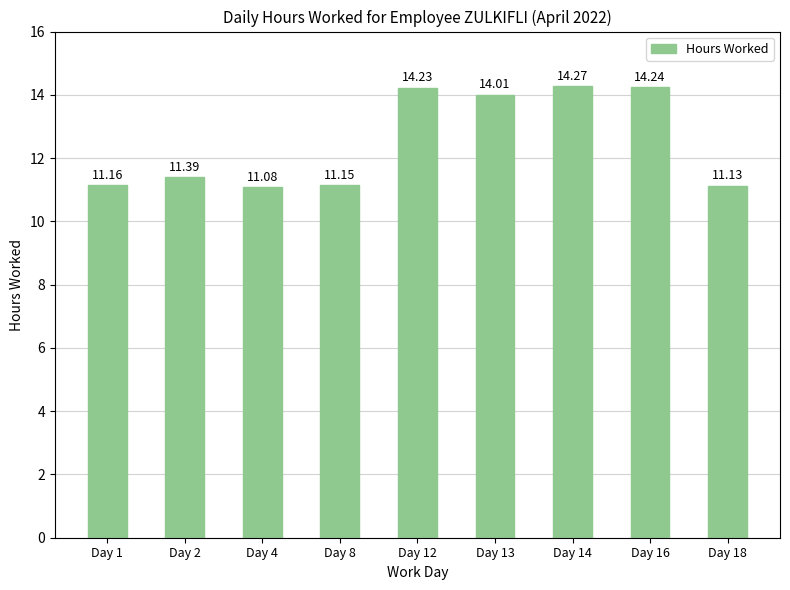

List the labels in order of value, largest first.

Day 14, Day 16, Day 12, Day 13, Day 2, Day 1, Day 8, Day 18, Day 4